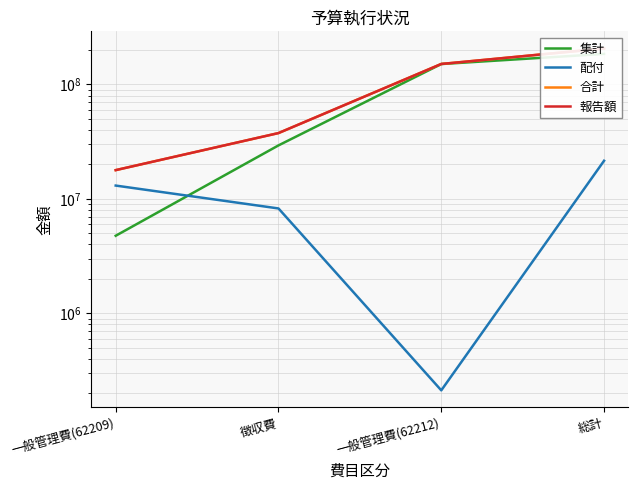

What is the sum of all 配付 values?

43084572